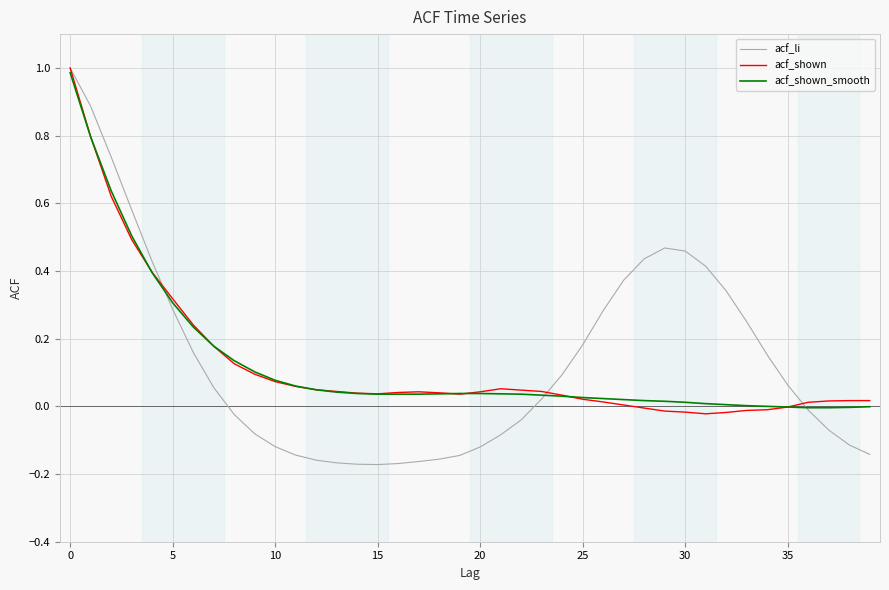

Which series has the largest range (max minus min)?

acf_li